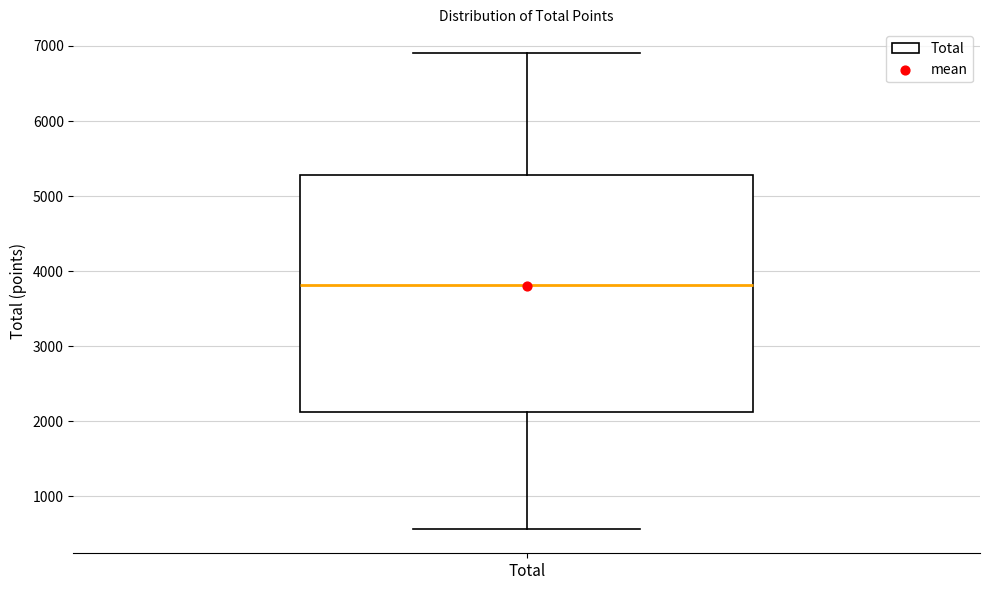

Where is the upper edge of the box for Total on the y-axis? The values are not printed on the chart, so give them approximately, as read against the axis.

5300